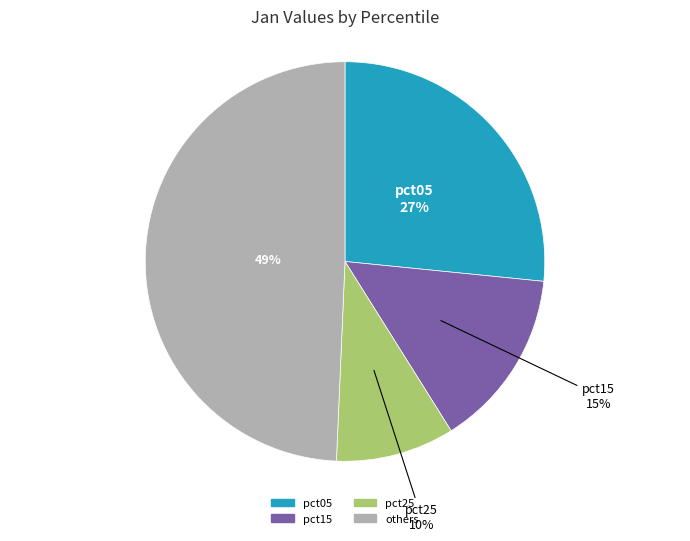

Is there a majority slice in this chart?

No